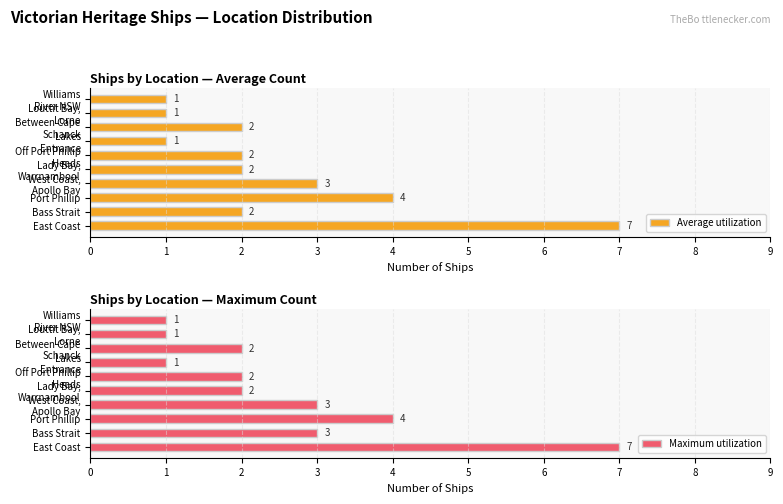

What is the value of the Average utilization bar at the 9th from the left?

1